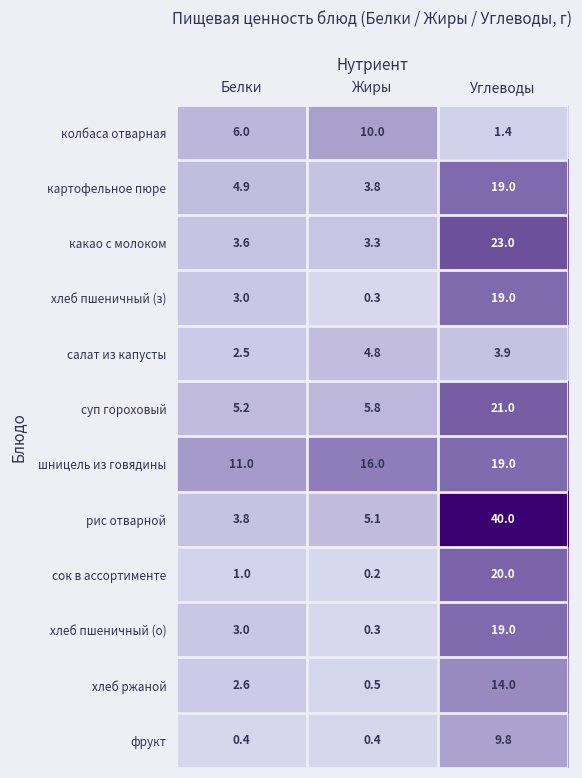

Read the рис отварной value at Белки.

3.8